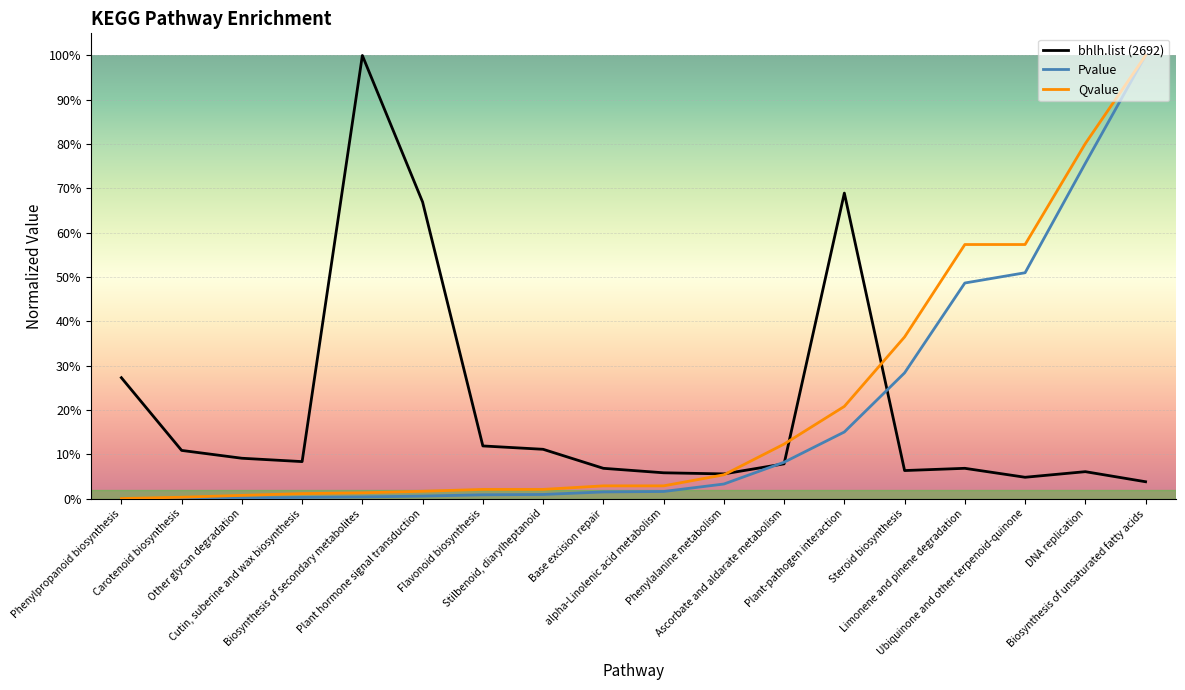

Which category has the highest value in the Pvalue series?

Biosynthesis of unsaturated fatty acids